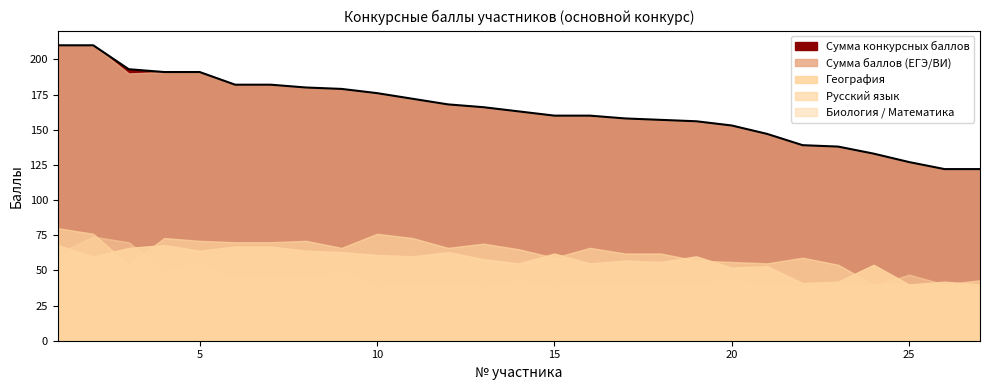

What is the total value across all series at 5?

573